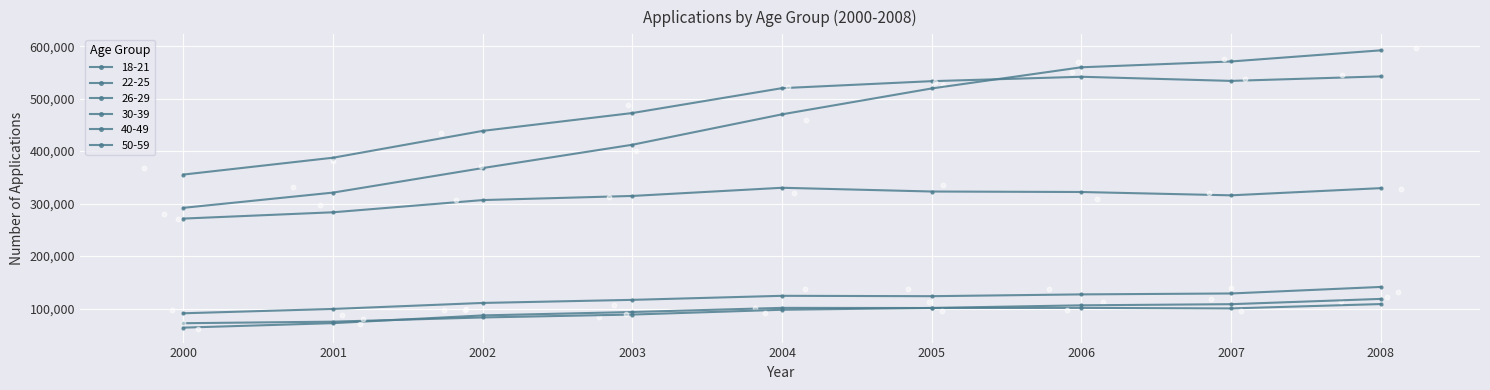

At which category is the sum across all series the highest?

2008